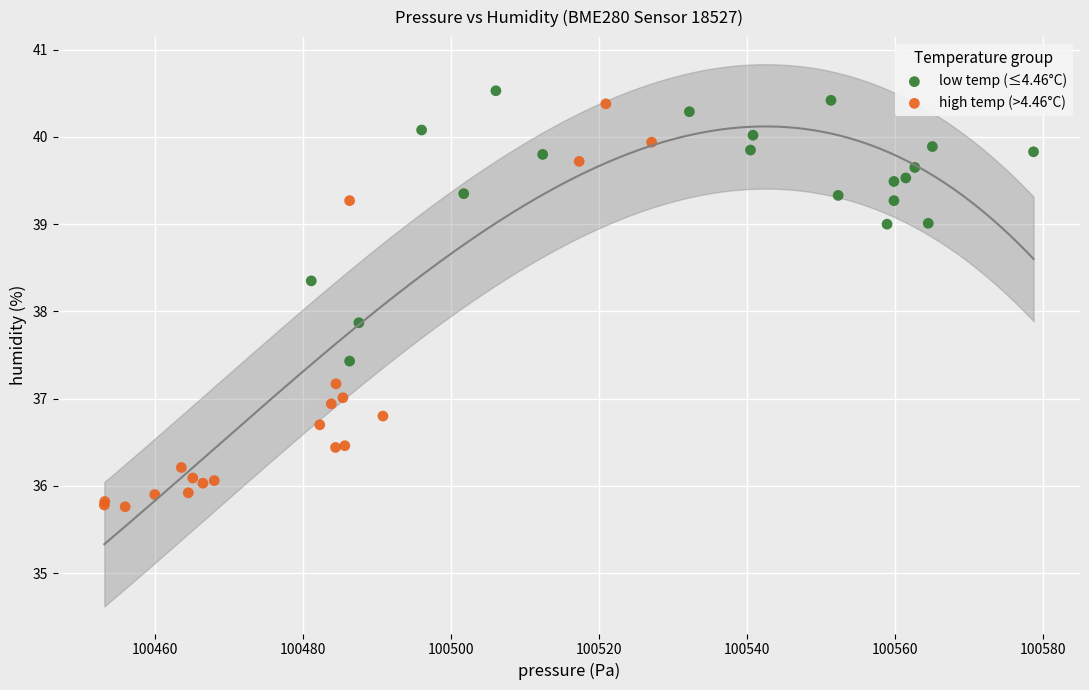

Which series reaches the minimum Y coordinate?

high temp (>4.46°C)